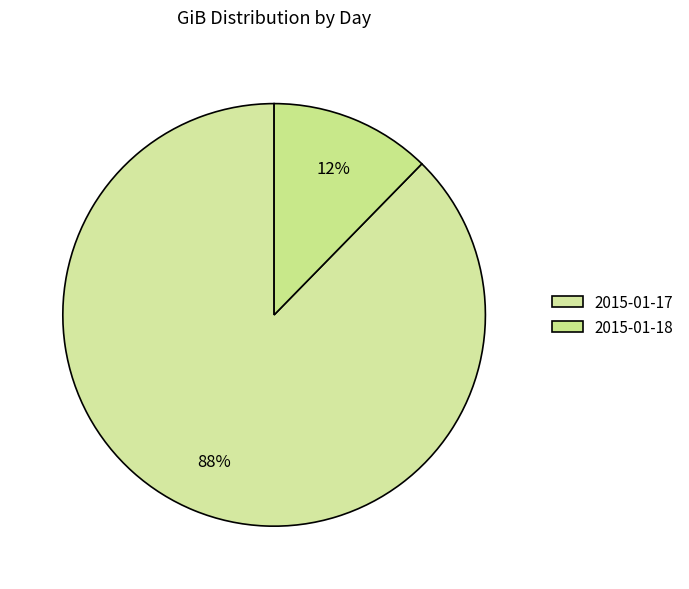

How many segments does this pie chart have?

2